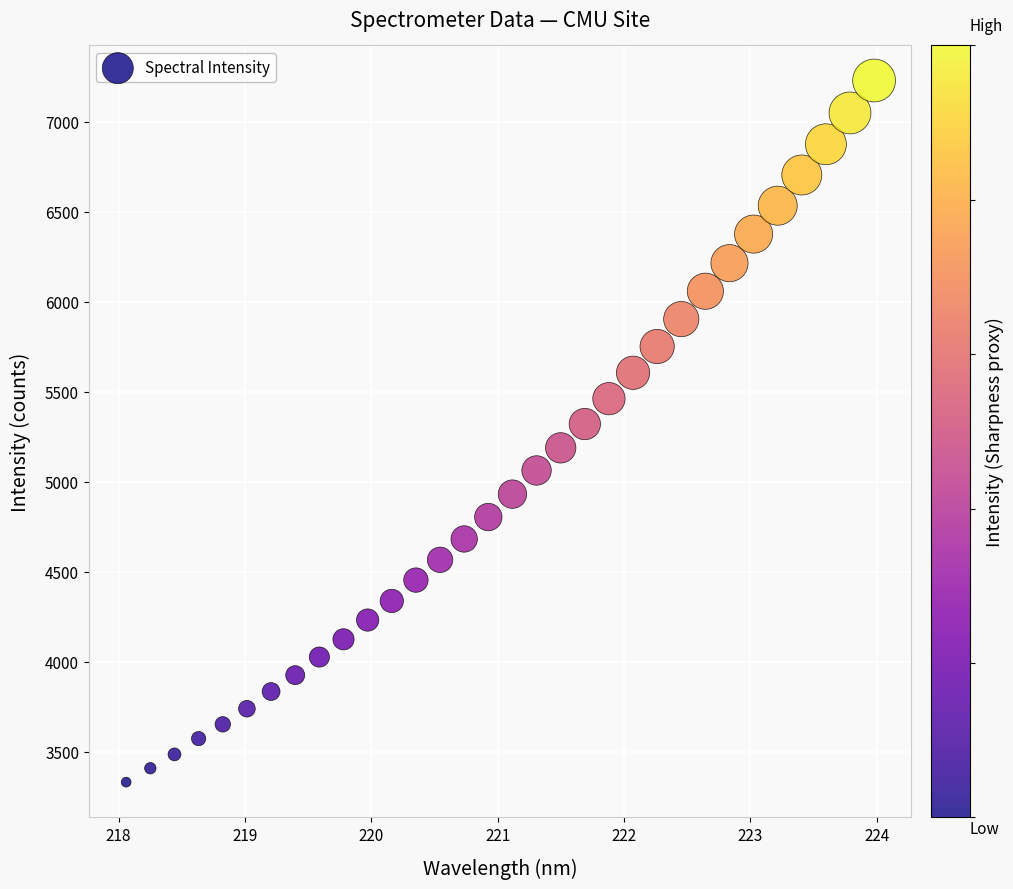

What is the range of Y values (max minus min)?

3895.6